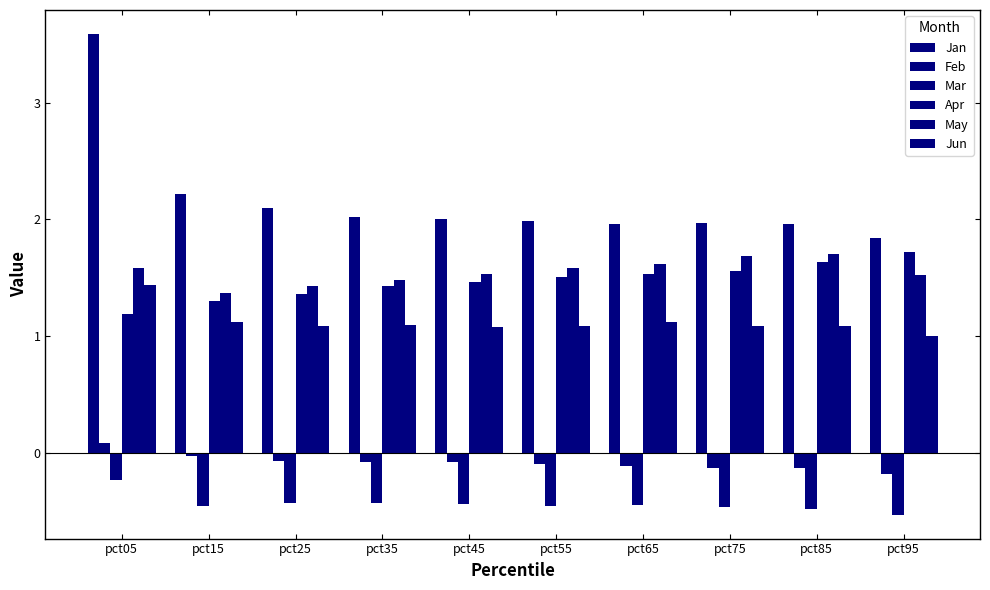

Which category has the highest value across all series?

pct05